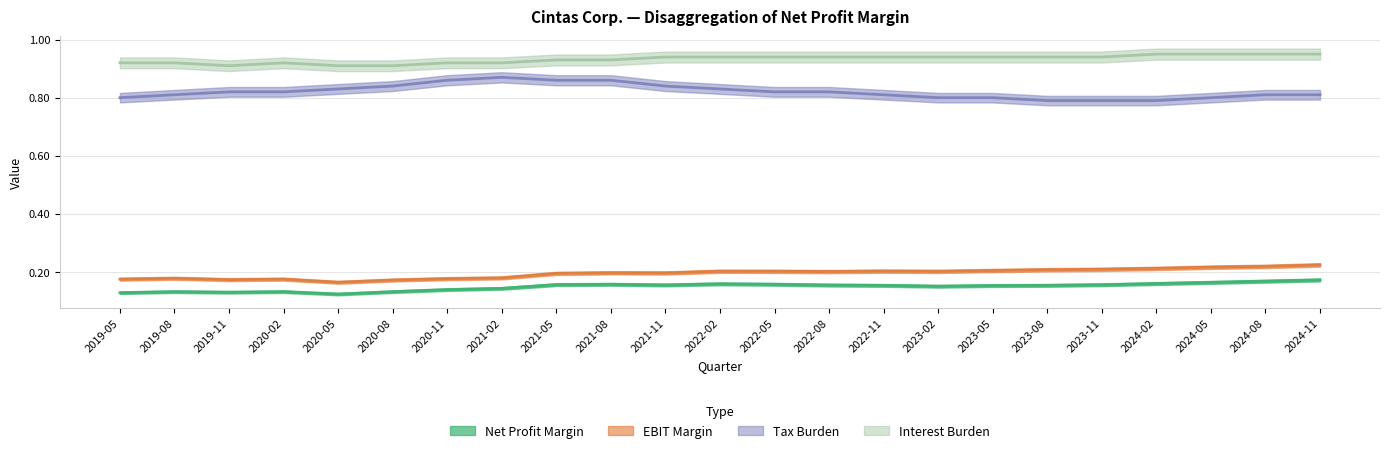

Which category has the highest value across all series?

2024-02